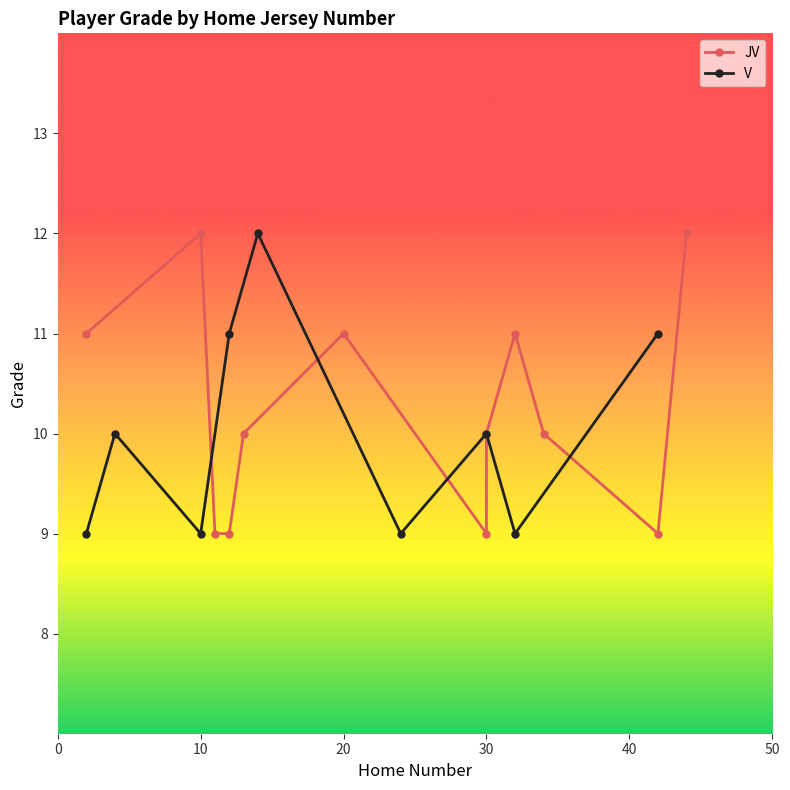

Read the V value at 30.

10